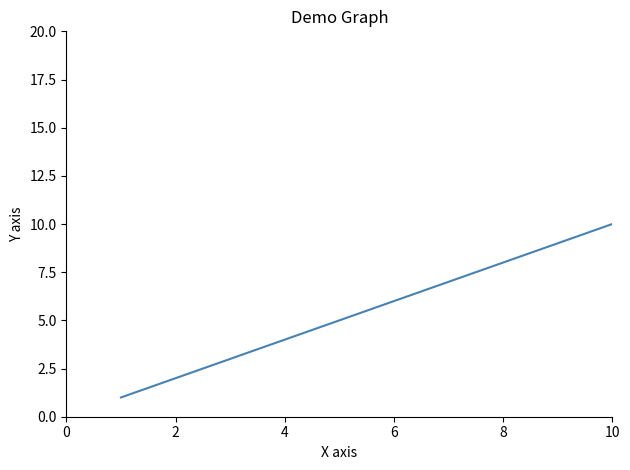

What is the difference between the maximum and minimum values?

19